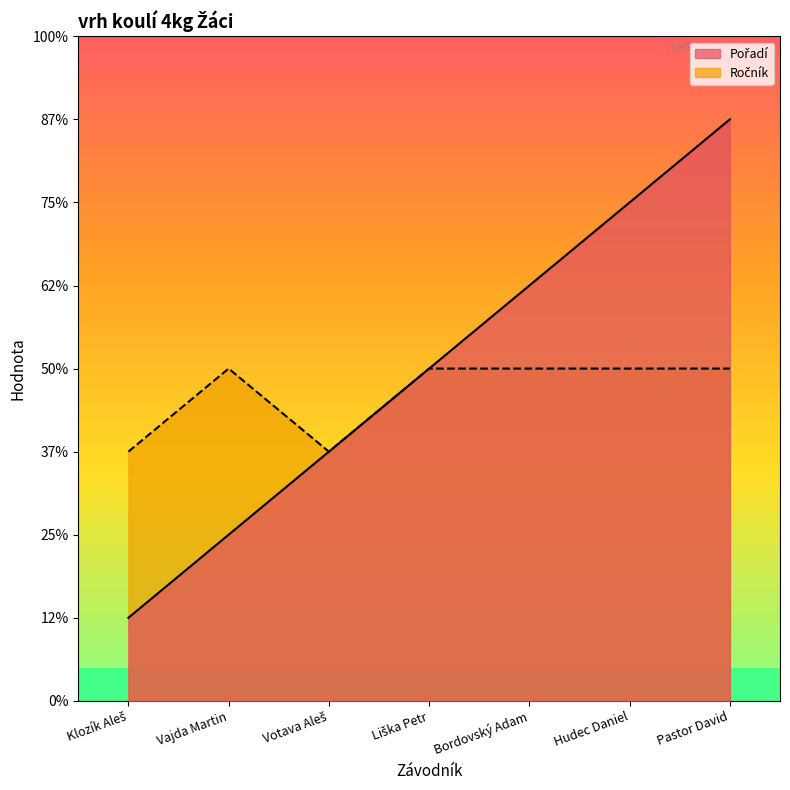

The Pořadí series shows 7 at Pastor David. True or false?

True